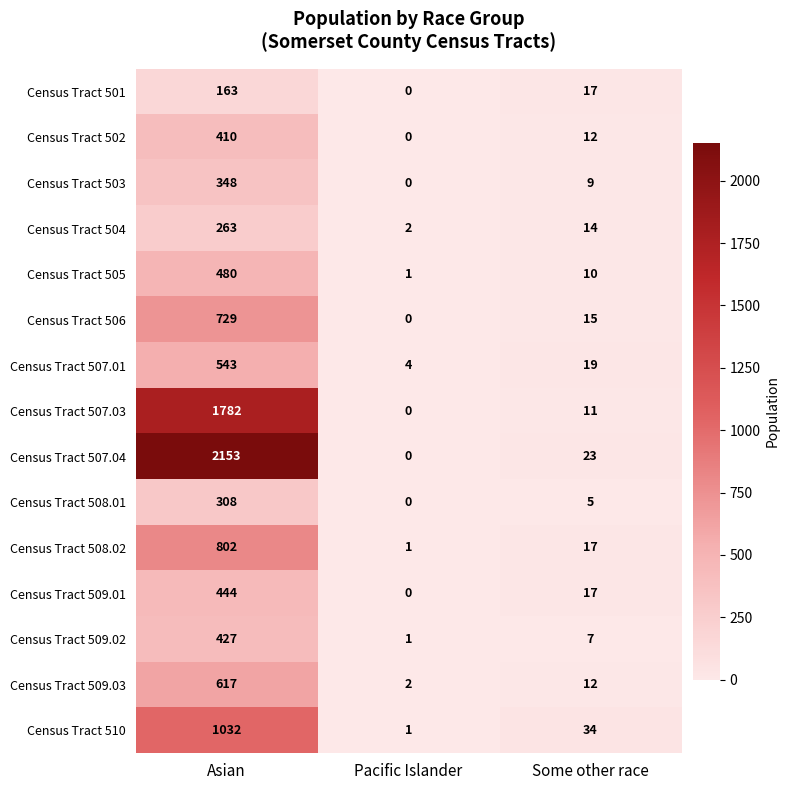

Rank the series at Asian from highest to lowest value.

Census Tract 507.04, Census Tract 507.03, Census Tract 510, Census Tract 508.02, Census Tract 506, Census Tract 509.03, Census Tract 507.01, Census Tract 505, Census Tract 509.01, Census Tract 509.02, Census Tract 502, Census Tract 503, Census Tract 508.01, Census Tract 504, Census Tract 501